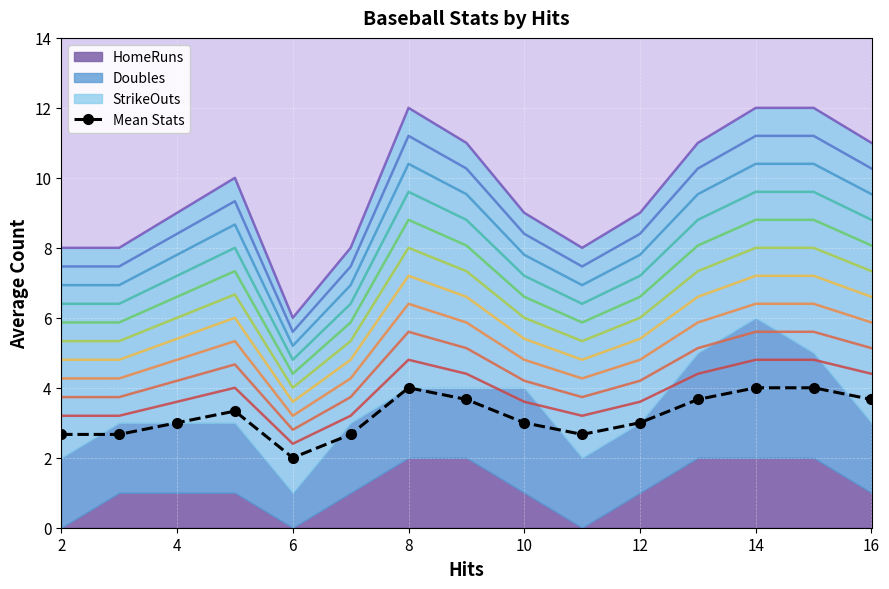

What is the smallest value displayed?

2.0